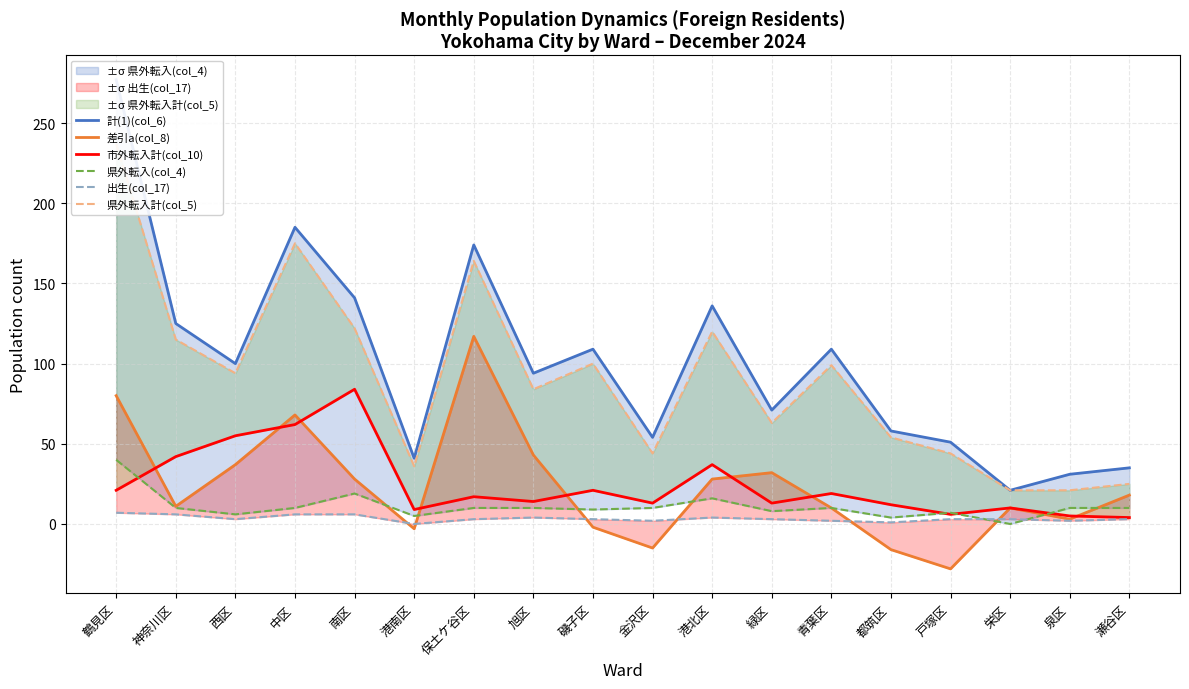

Which series has the largest total across all categories?

計(1)(col_6)